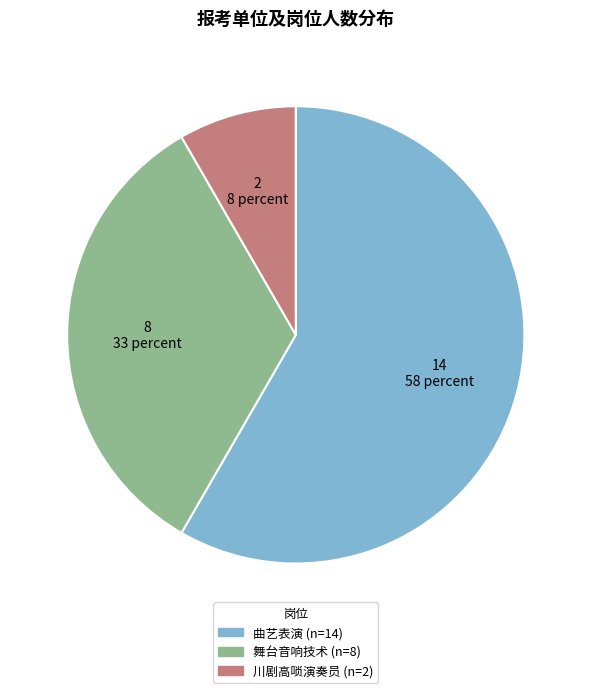

How many segments does this pie chart have?

3